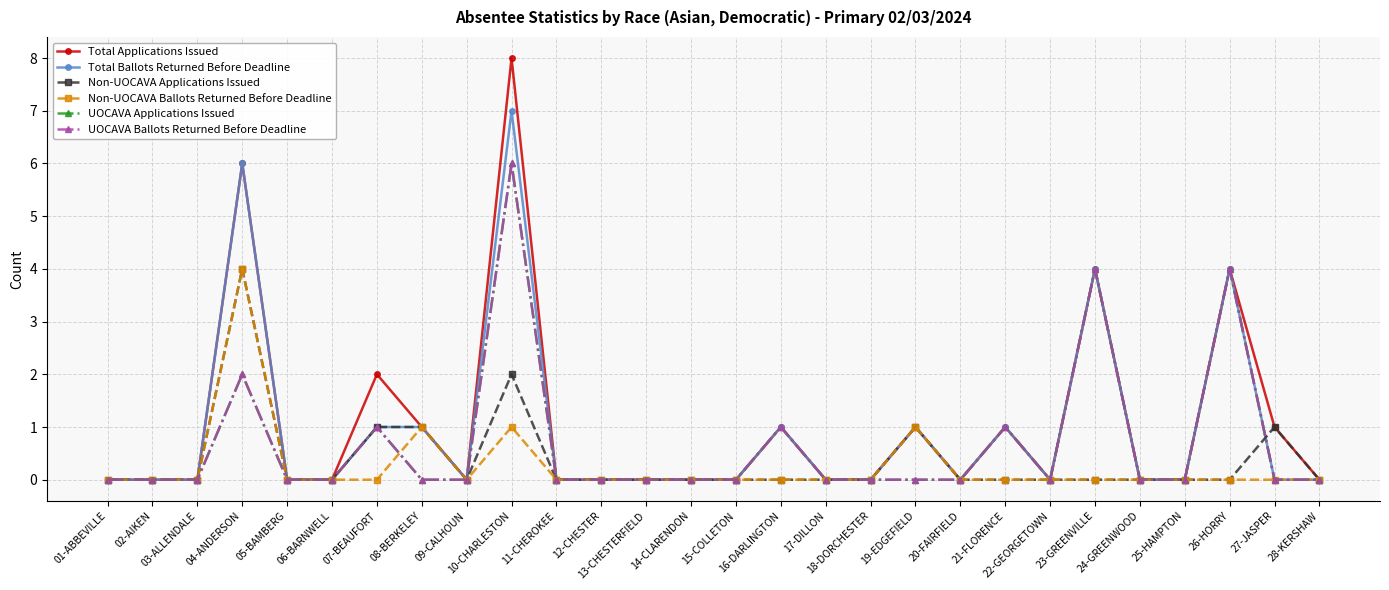

Which label corresponds to the largest value in the chart?

10-CHARLESTON